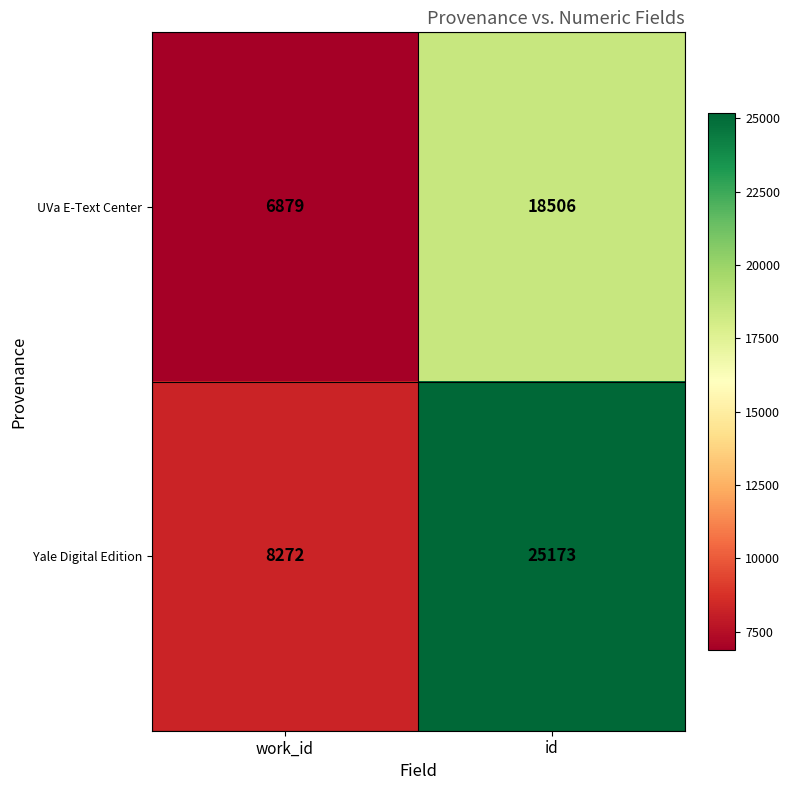

Which label corresponds to the largest value in the chart?

id